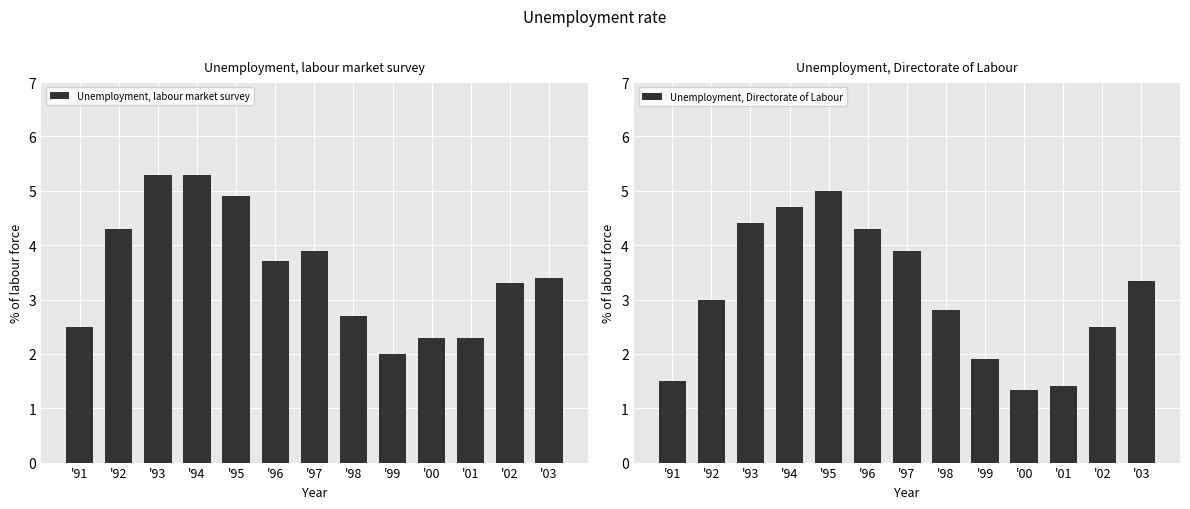

Rank the series by their average value, from highest to lowest.

Unemployment, labour market survey, Unemployment, Directorate of Labour